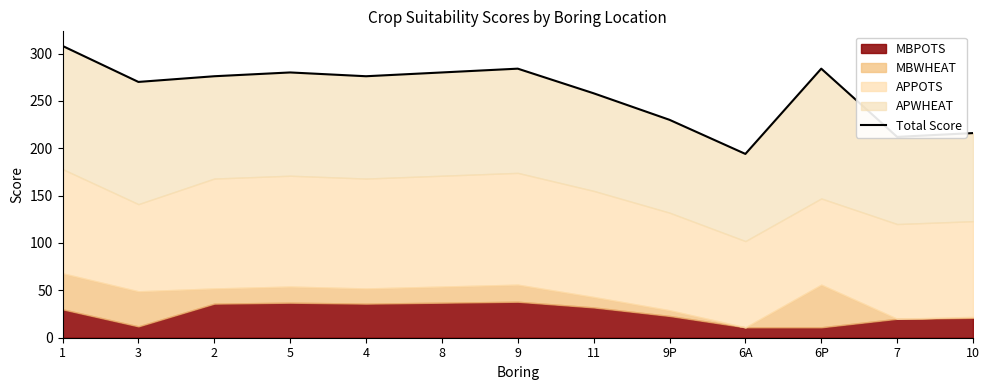

How many data points are above 276?

5